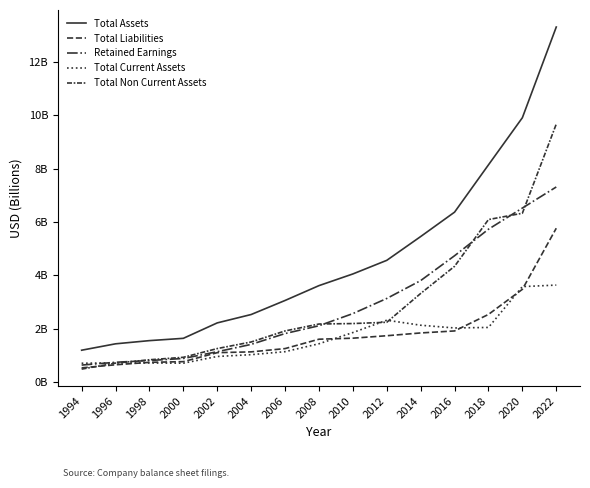

Does the chart have visible grid lines?

No